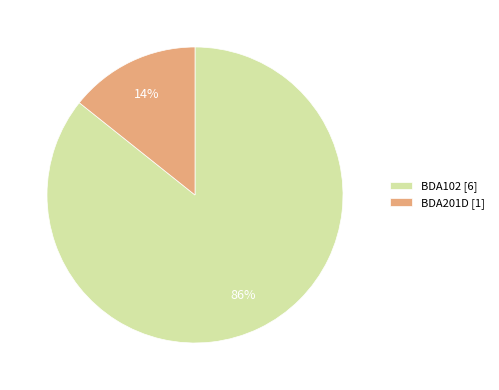

Is it true that BDA201D is 14% of the pie?

True